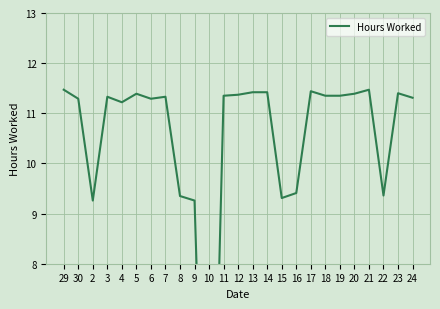

What is the label of the 25th point from the right?

29